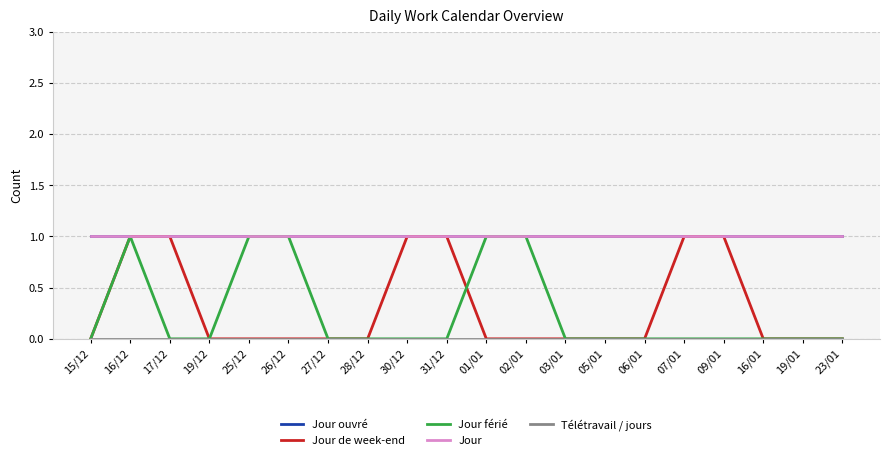

How many lines are shown in the chart?

5